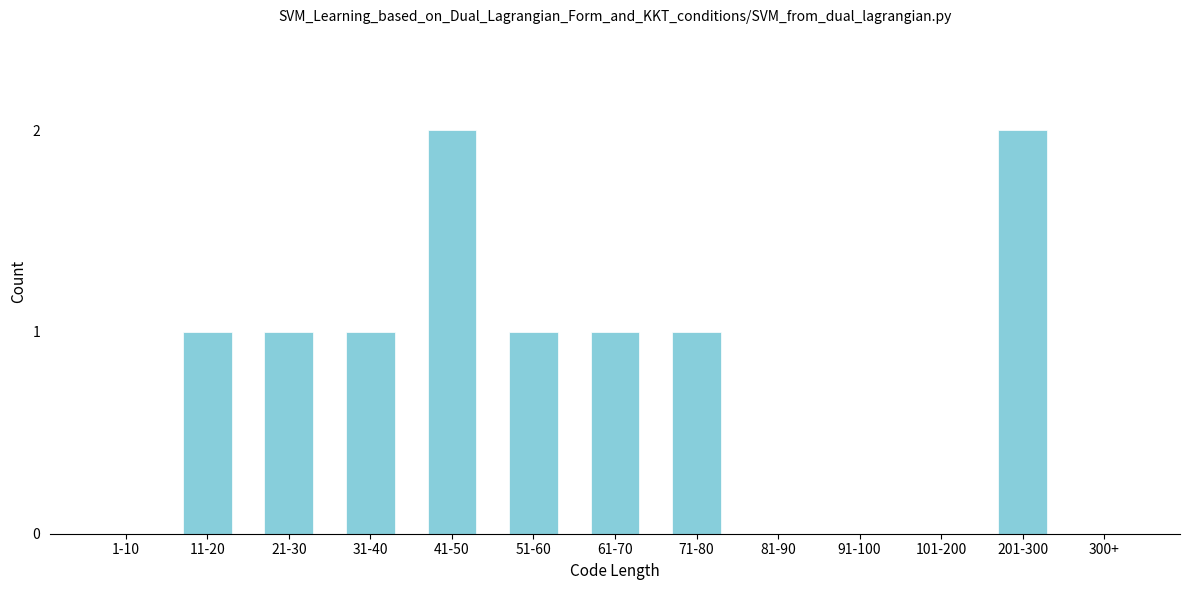

Reading left to right, what are all the values shown in this chart?

1-10=0	11-20=1	21-30=1	31-40=1	41-50=2	51-60=1	61-70=1	71-80=1	81-90=0	91-100=0	101-200=0	201-300=2	300+=0